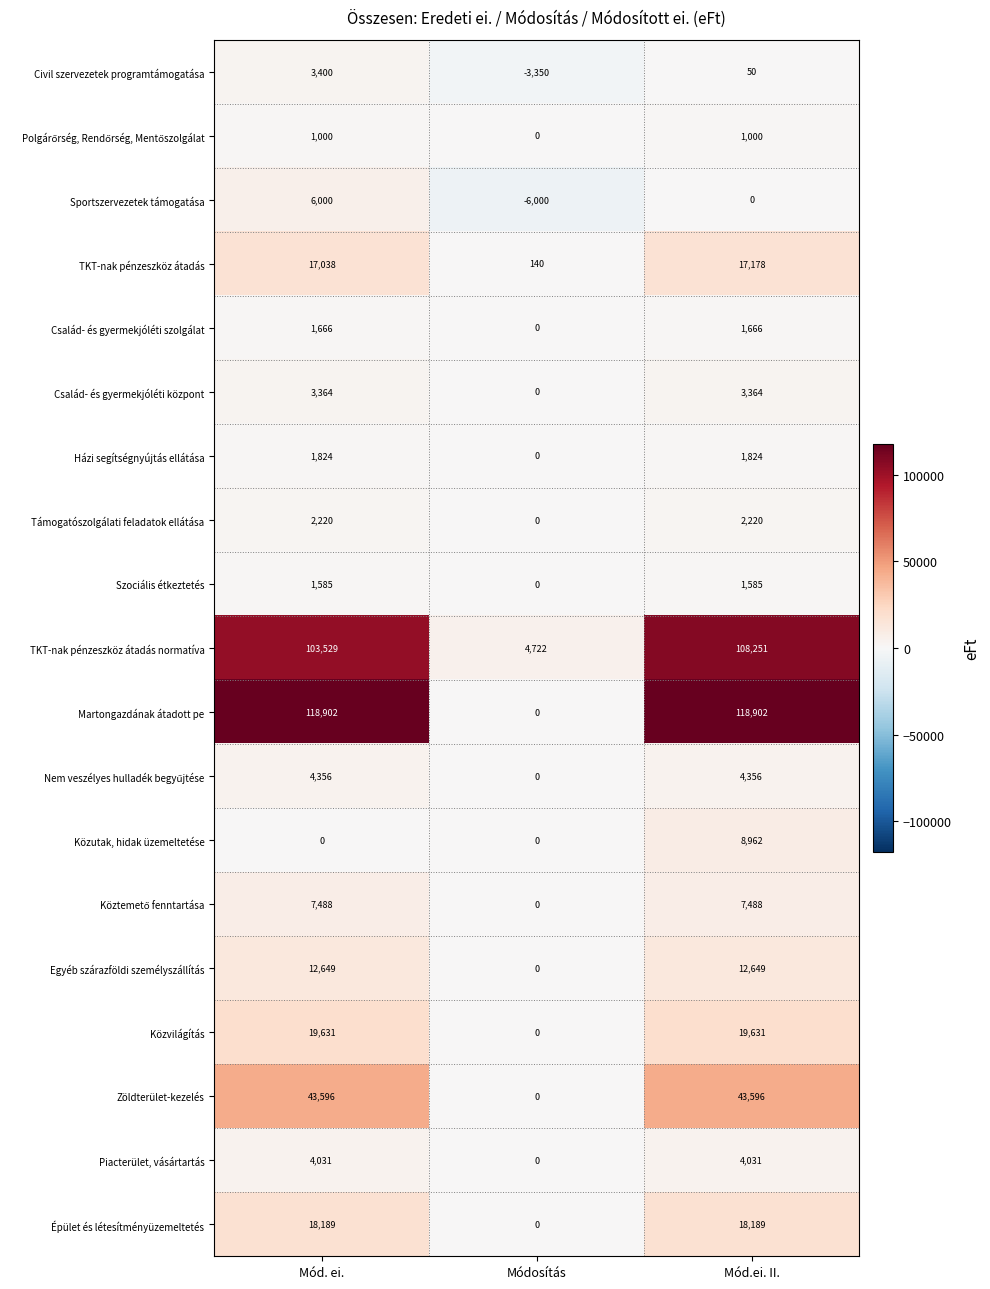

How many series are shown in this chart?

19